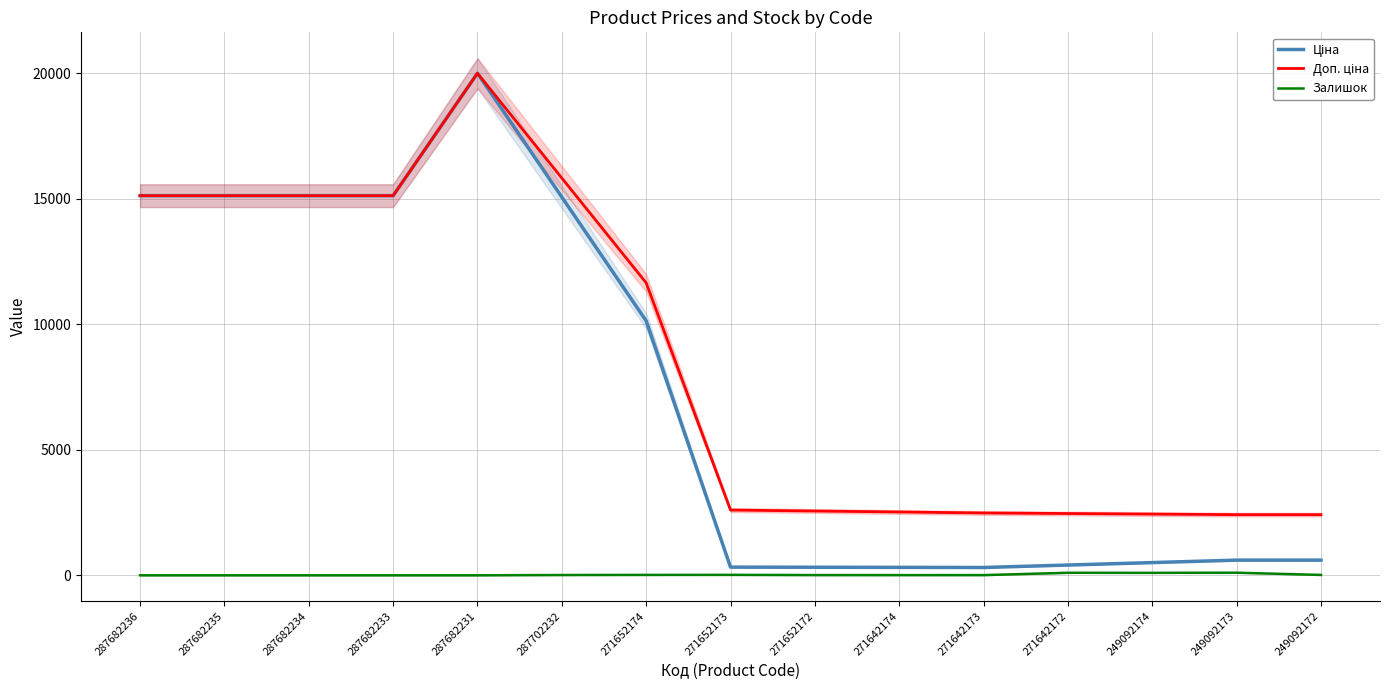

Which series has the largest range (max minus min)?

Ціна